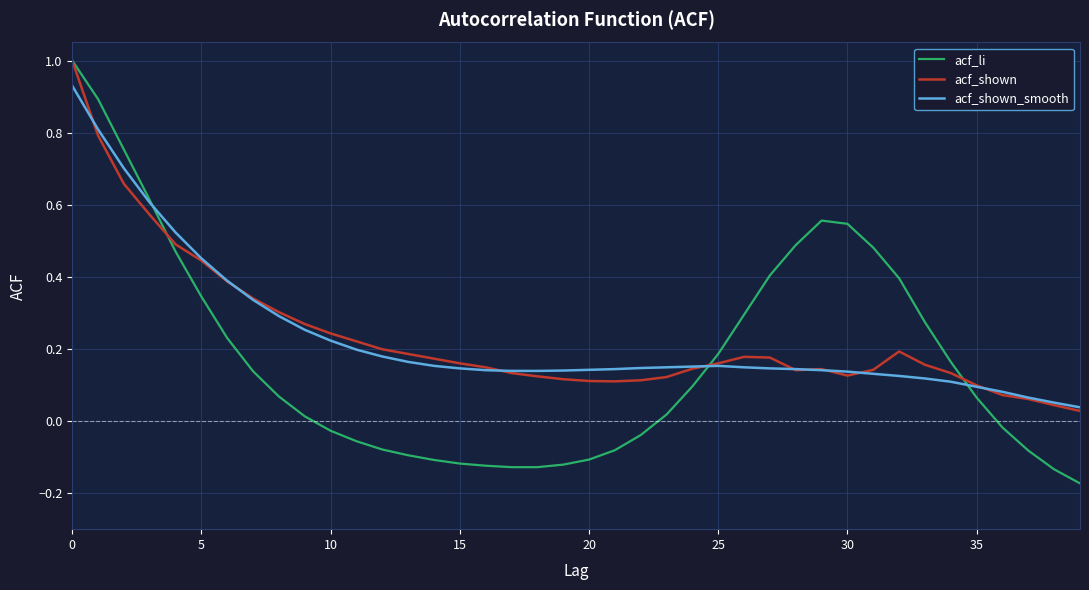

What is the greatest value displayed?

1.0